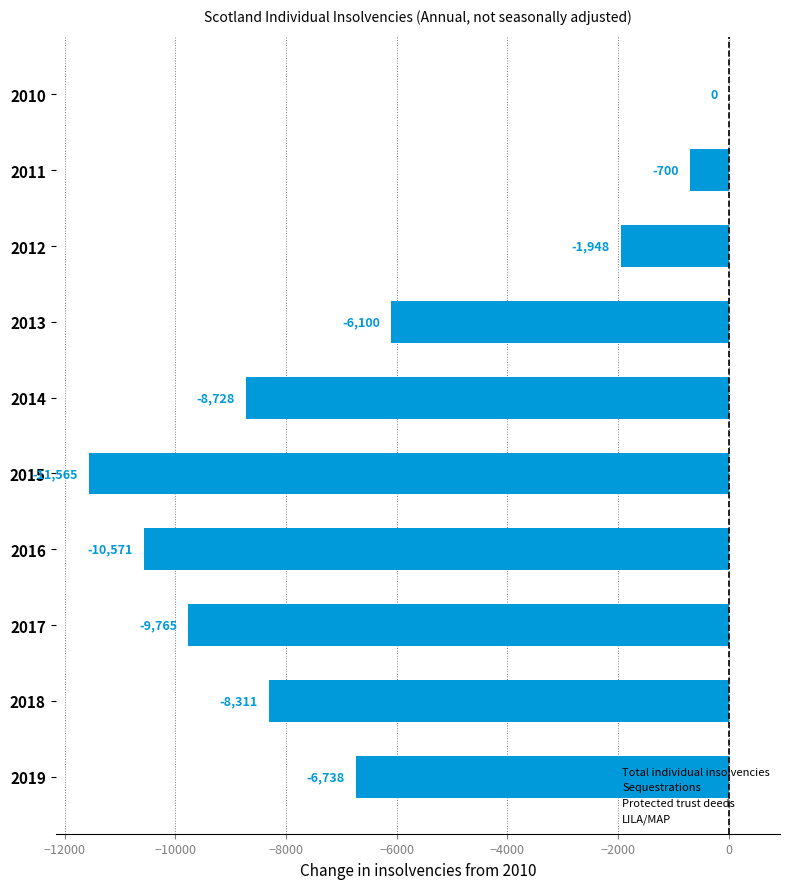

Reading top to bottom, list all the values displayed in this chart.

2010=0	2011=-700	2012=-1948	2013=-6100	2014=-8728	2015=-11565	2016=-10571	2017=-9765	2018=-8311	2019=-6738